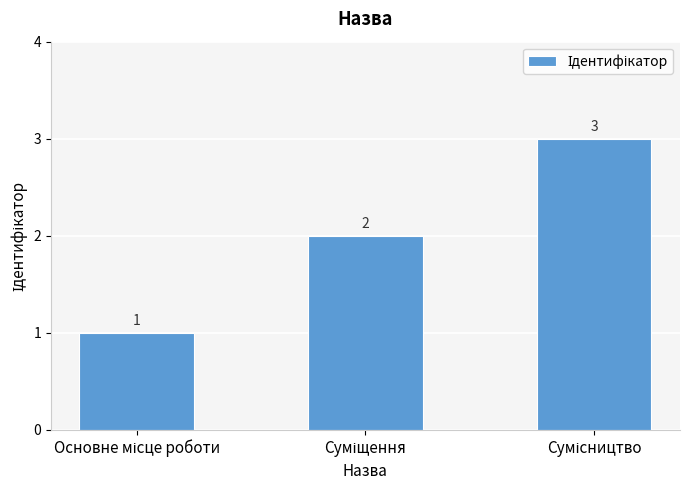

What is the greatest value displayed?

3